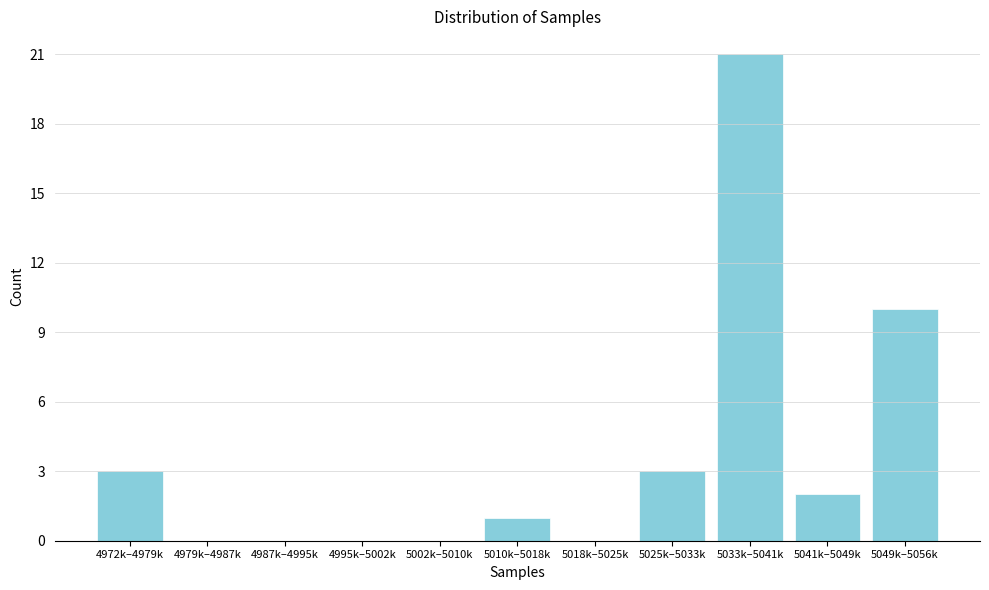

Reading left to right, list all the values displayed in this chart.

4972k–4979k=3	4979k–4987k=0	4987k–4995k=0	4995k–5002k=0	5002k–5010k=0	5010k–5018k=1	5018k–5025k=0	5025k–5033k=3	5033k–5041k=21	5041k–5049k=2	5049k–5056k=10